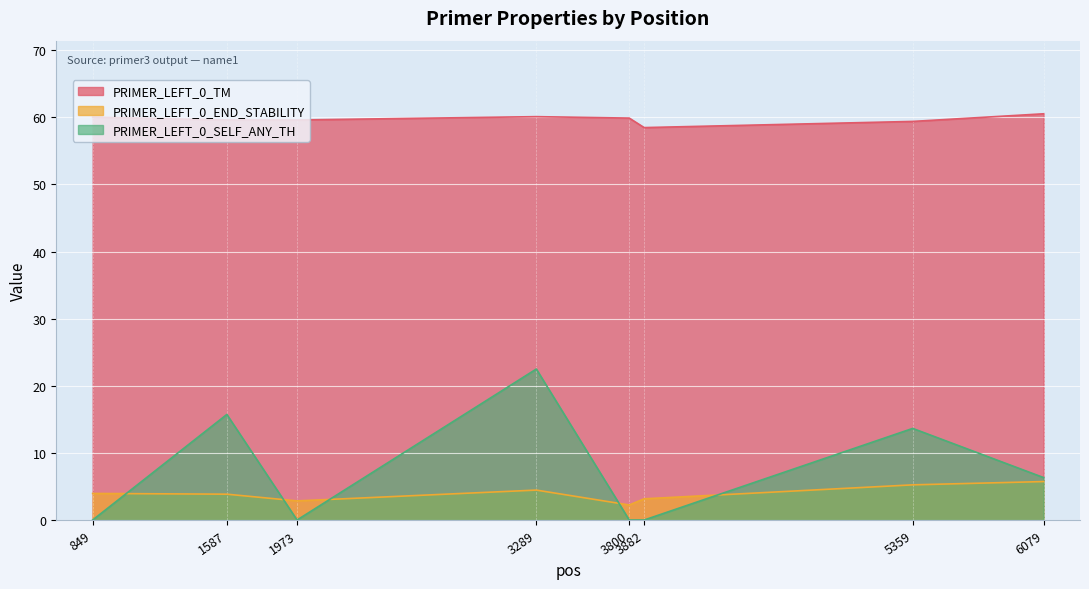

At which category does PRIMER_LEFT_0_END_STABILITY reach its first local peak?

3289